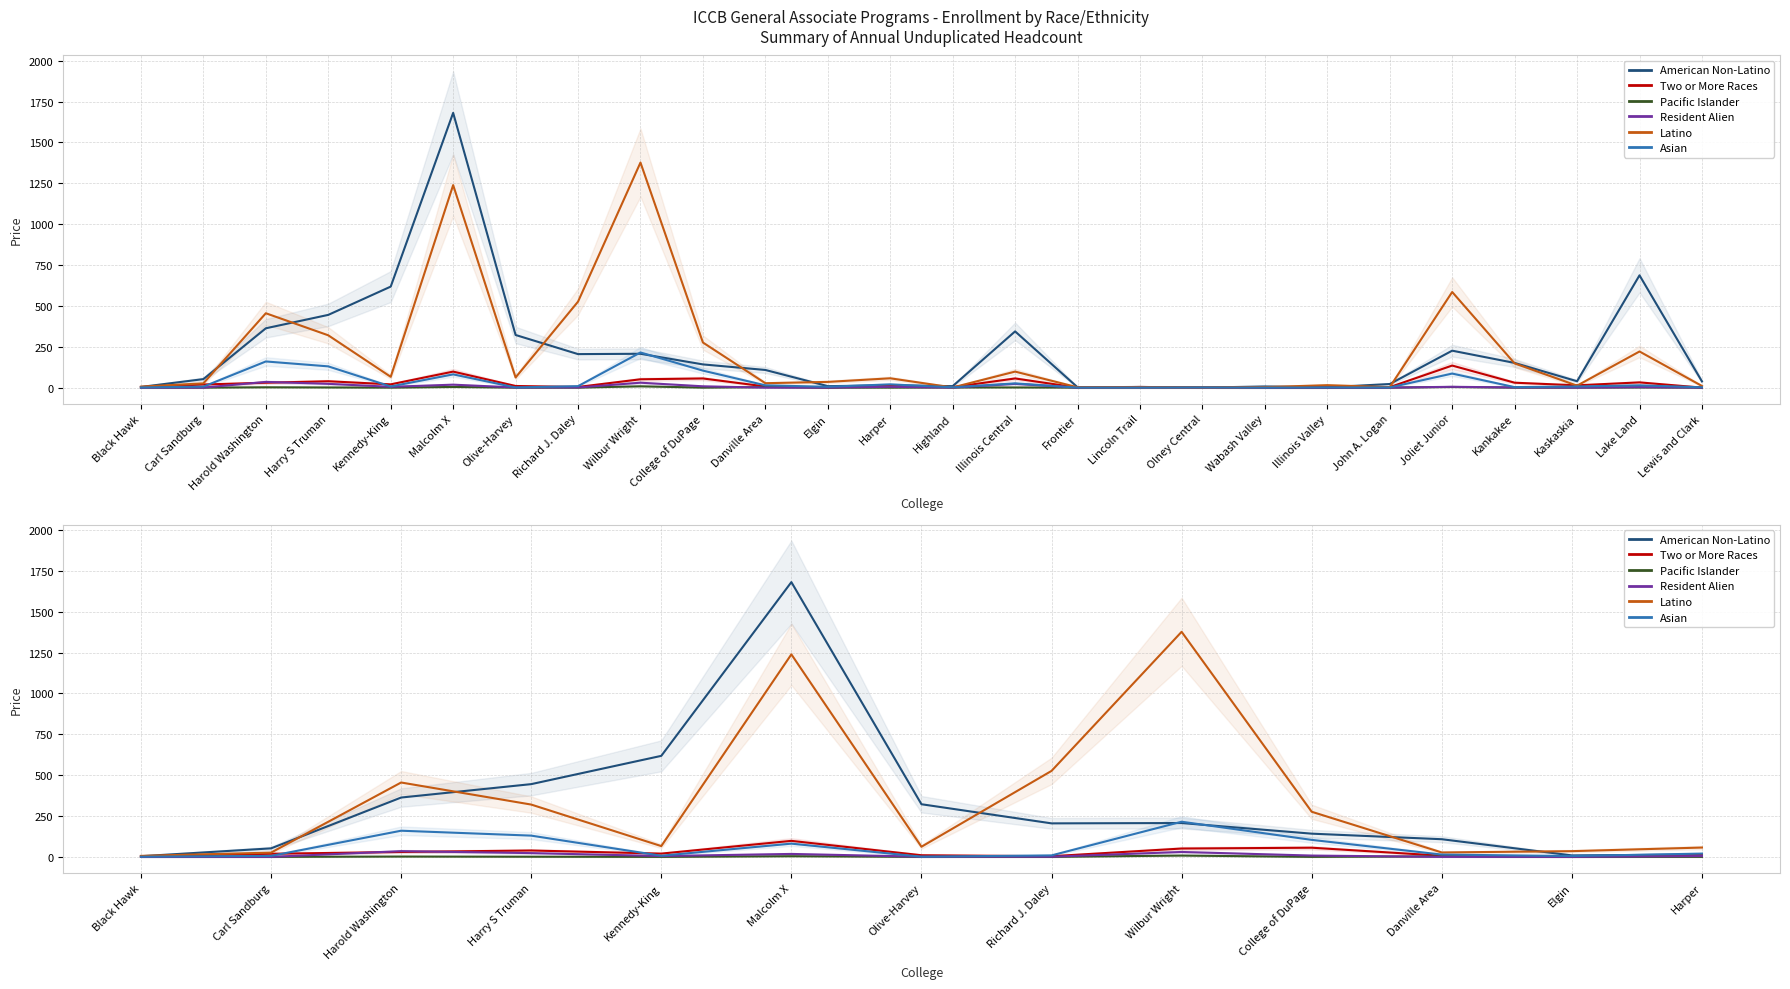

Rank the categories by Pacific Islander value from lowest to highest.

Black Hawk, Carl Sandburg, Kennedy-King, Olive-Harvey, Richard J. Daley, College of DuPage, Elgin, Harper, Harry S Truman, Harold Washington, Danville Area, Malcolm X, Wilbur Wright